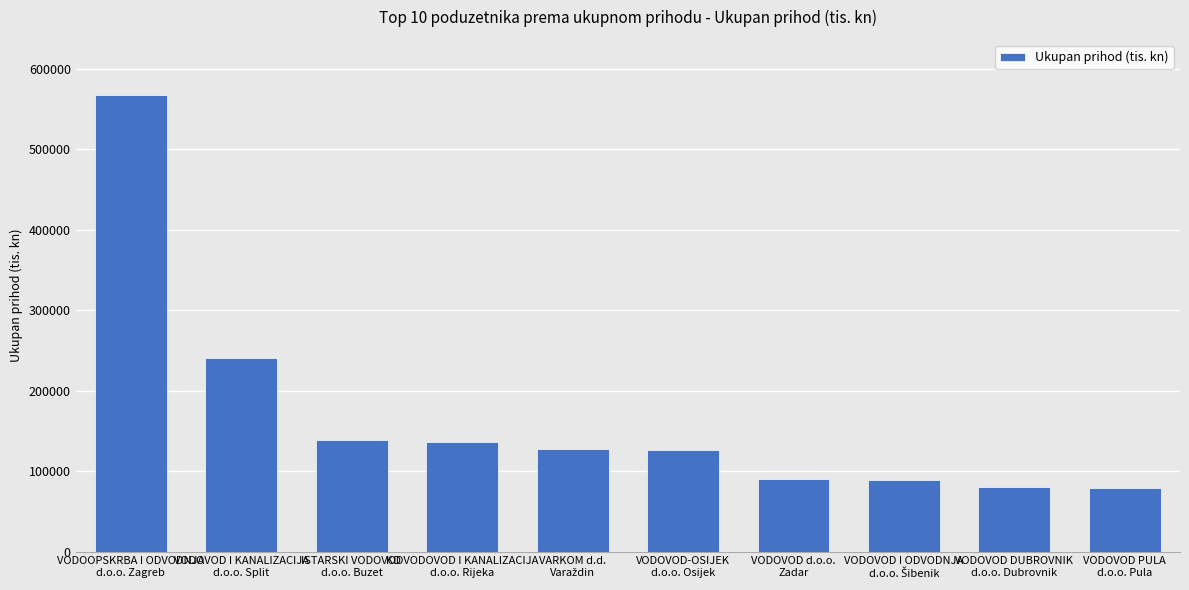

What is the maximum value shown in the chart?

567877.4